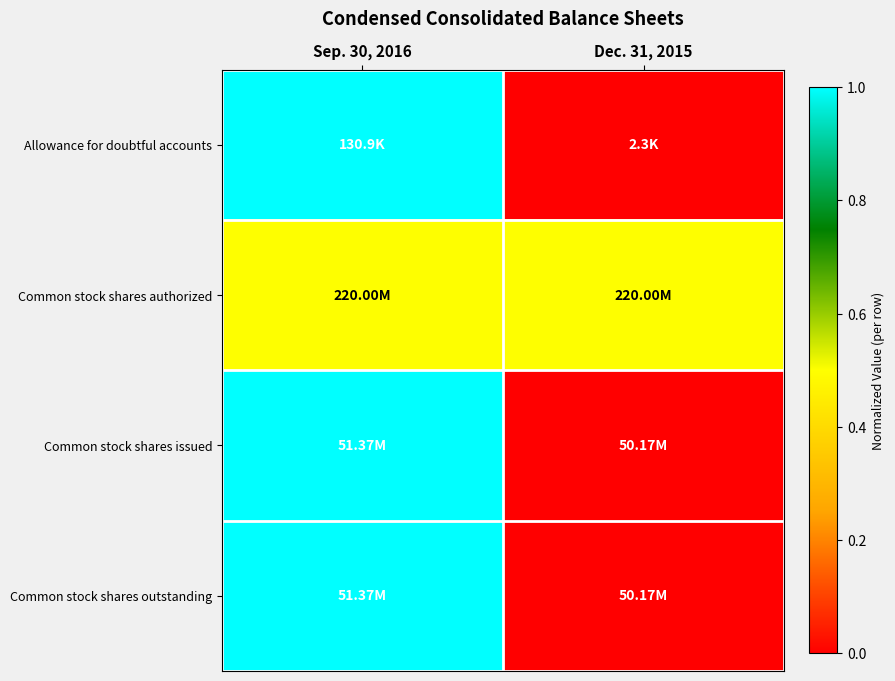

At how many categories does at least one series exceed 0?

2